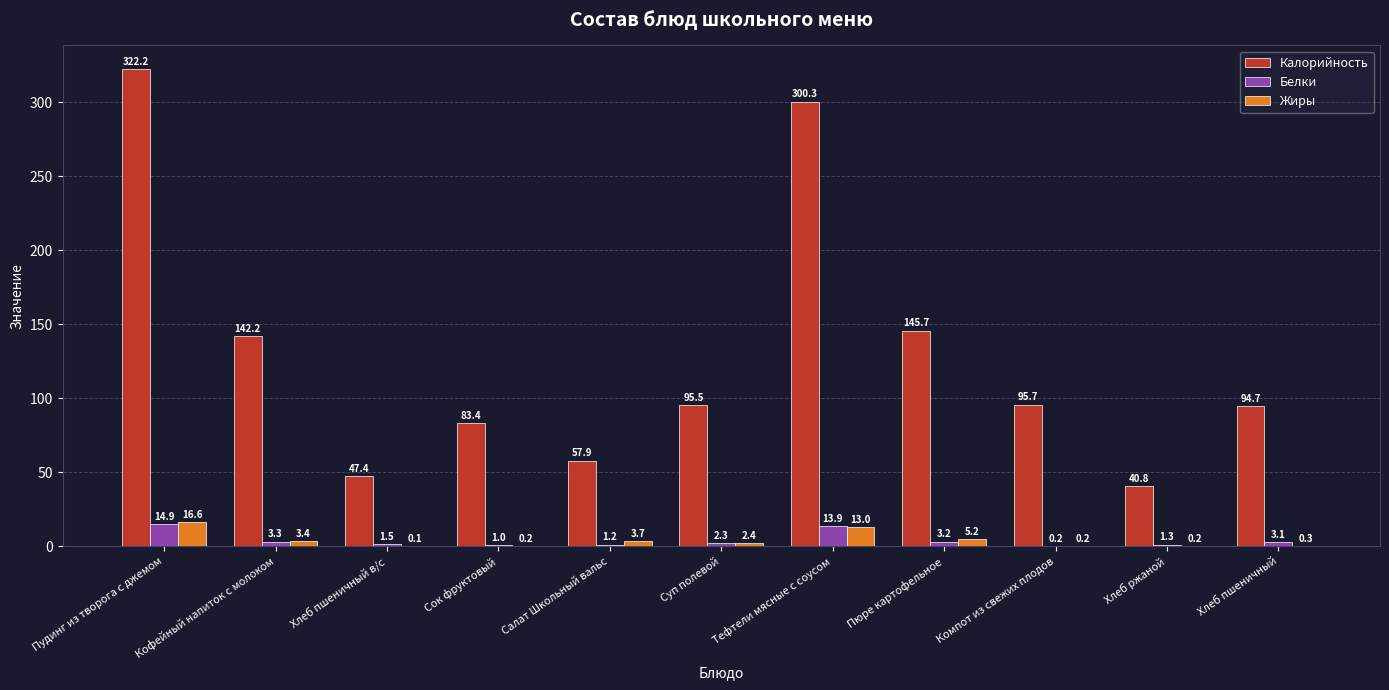

What is the average value of the Белки series?

4.2